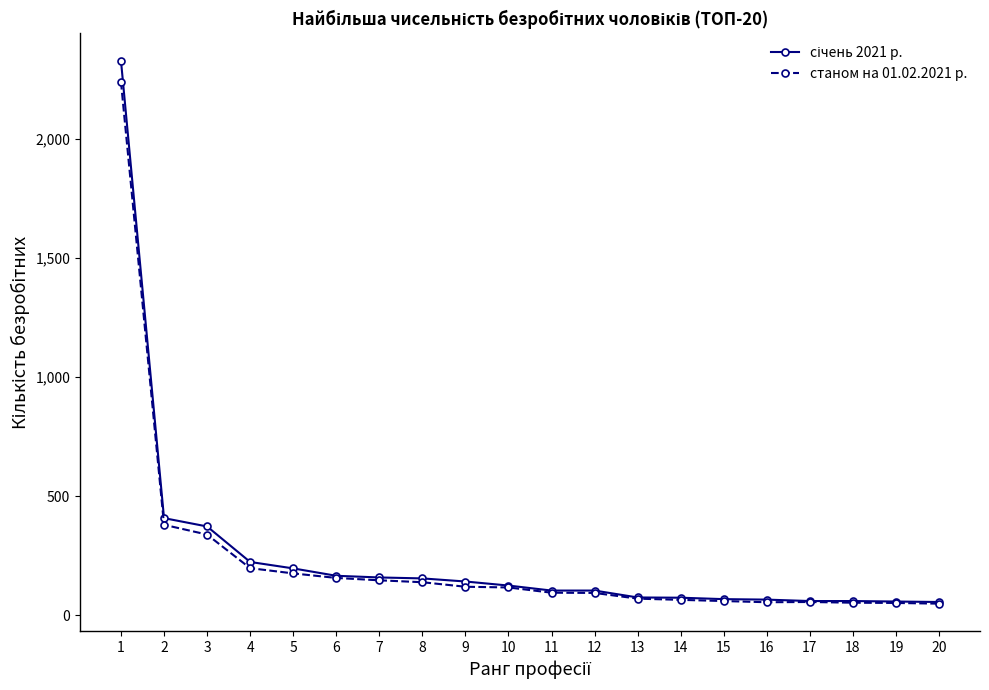

What is the difference between the maximum and minimum values in the станом на 01.02.2021 р. series?

2190